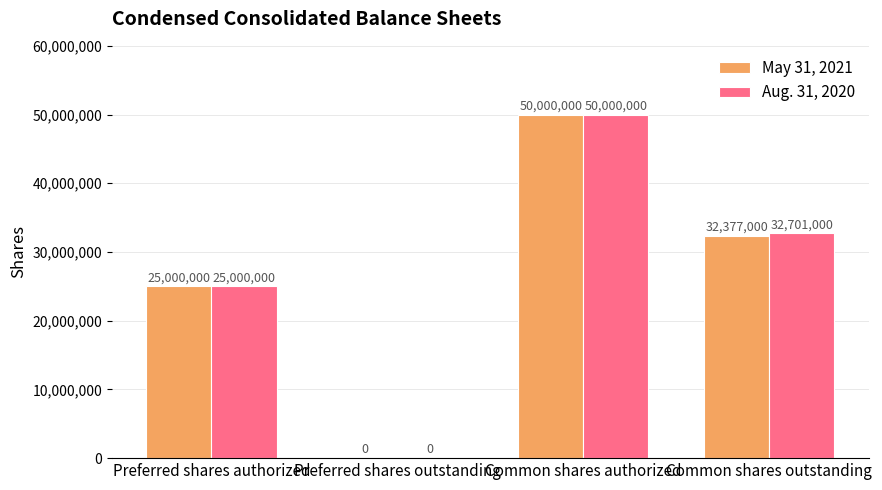

Are the bars horizontal?

No